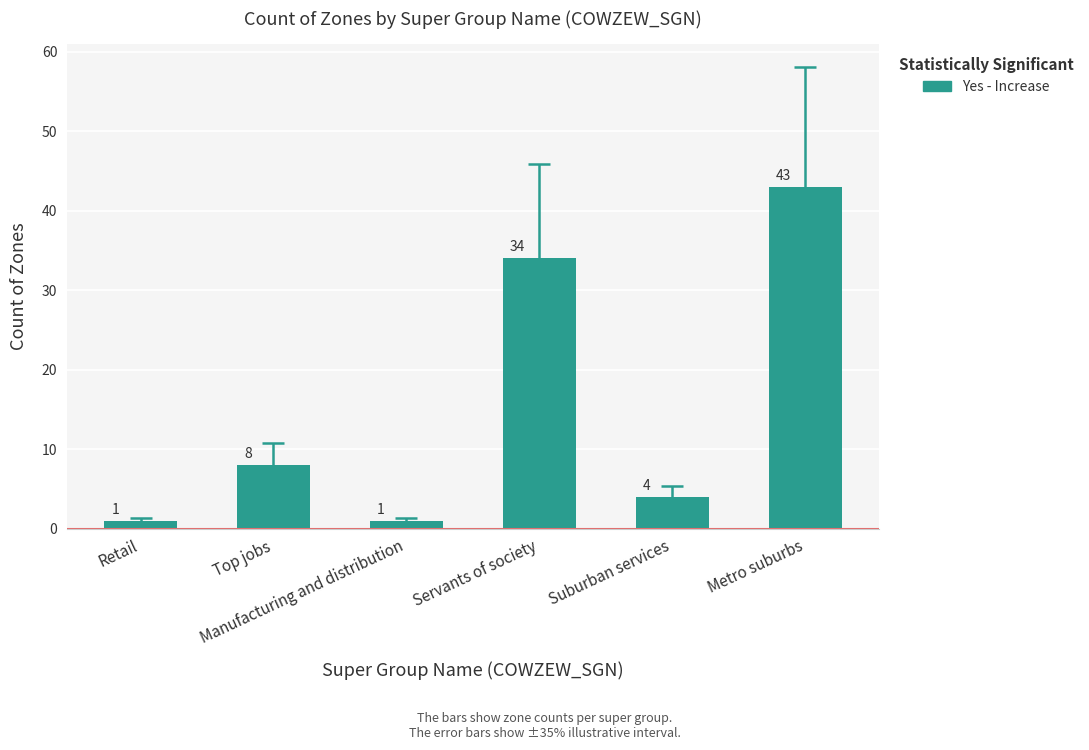

What is the difference between the maximum and minimum values?

42